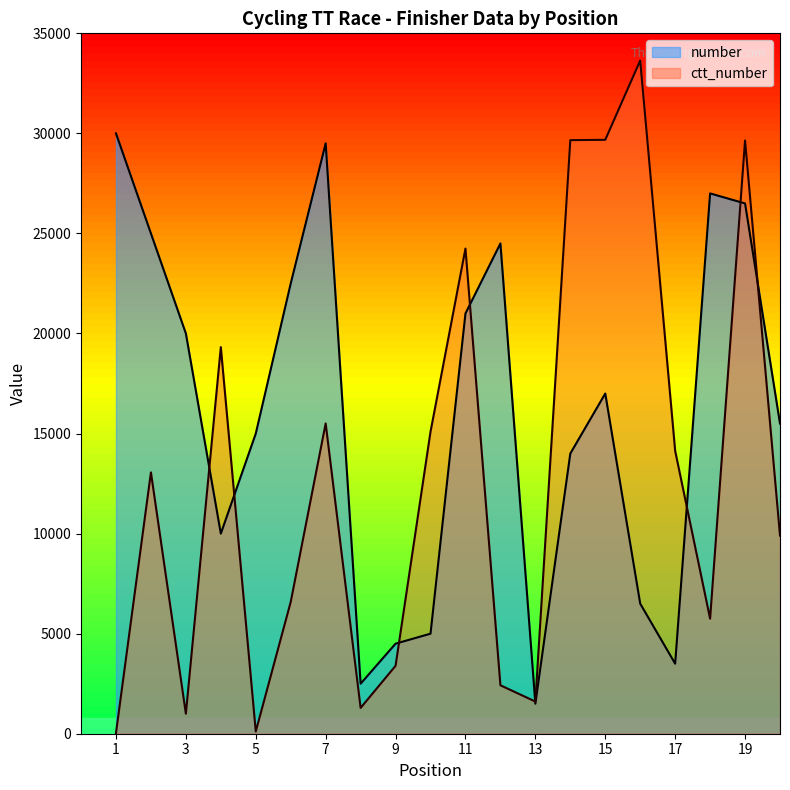

At which category does the chart reach its peak across all series?

16